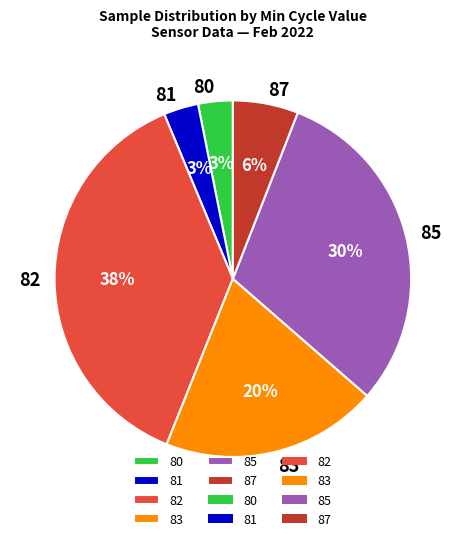

To the nearest percent, what portion does 82 represent?

38%